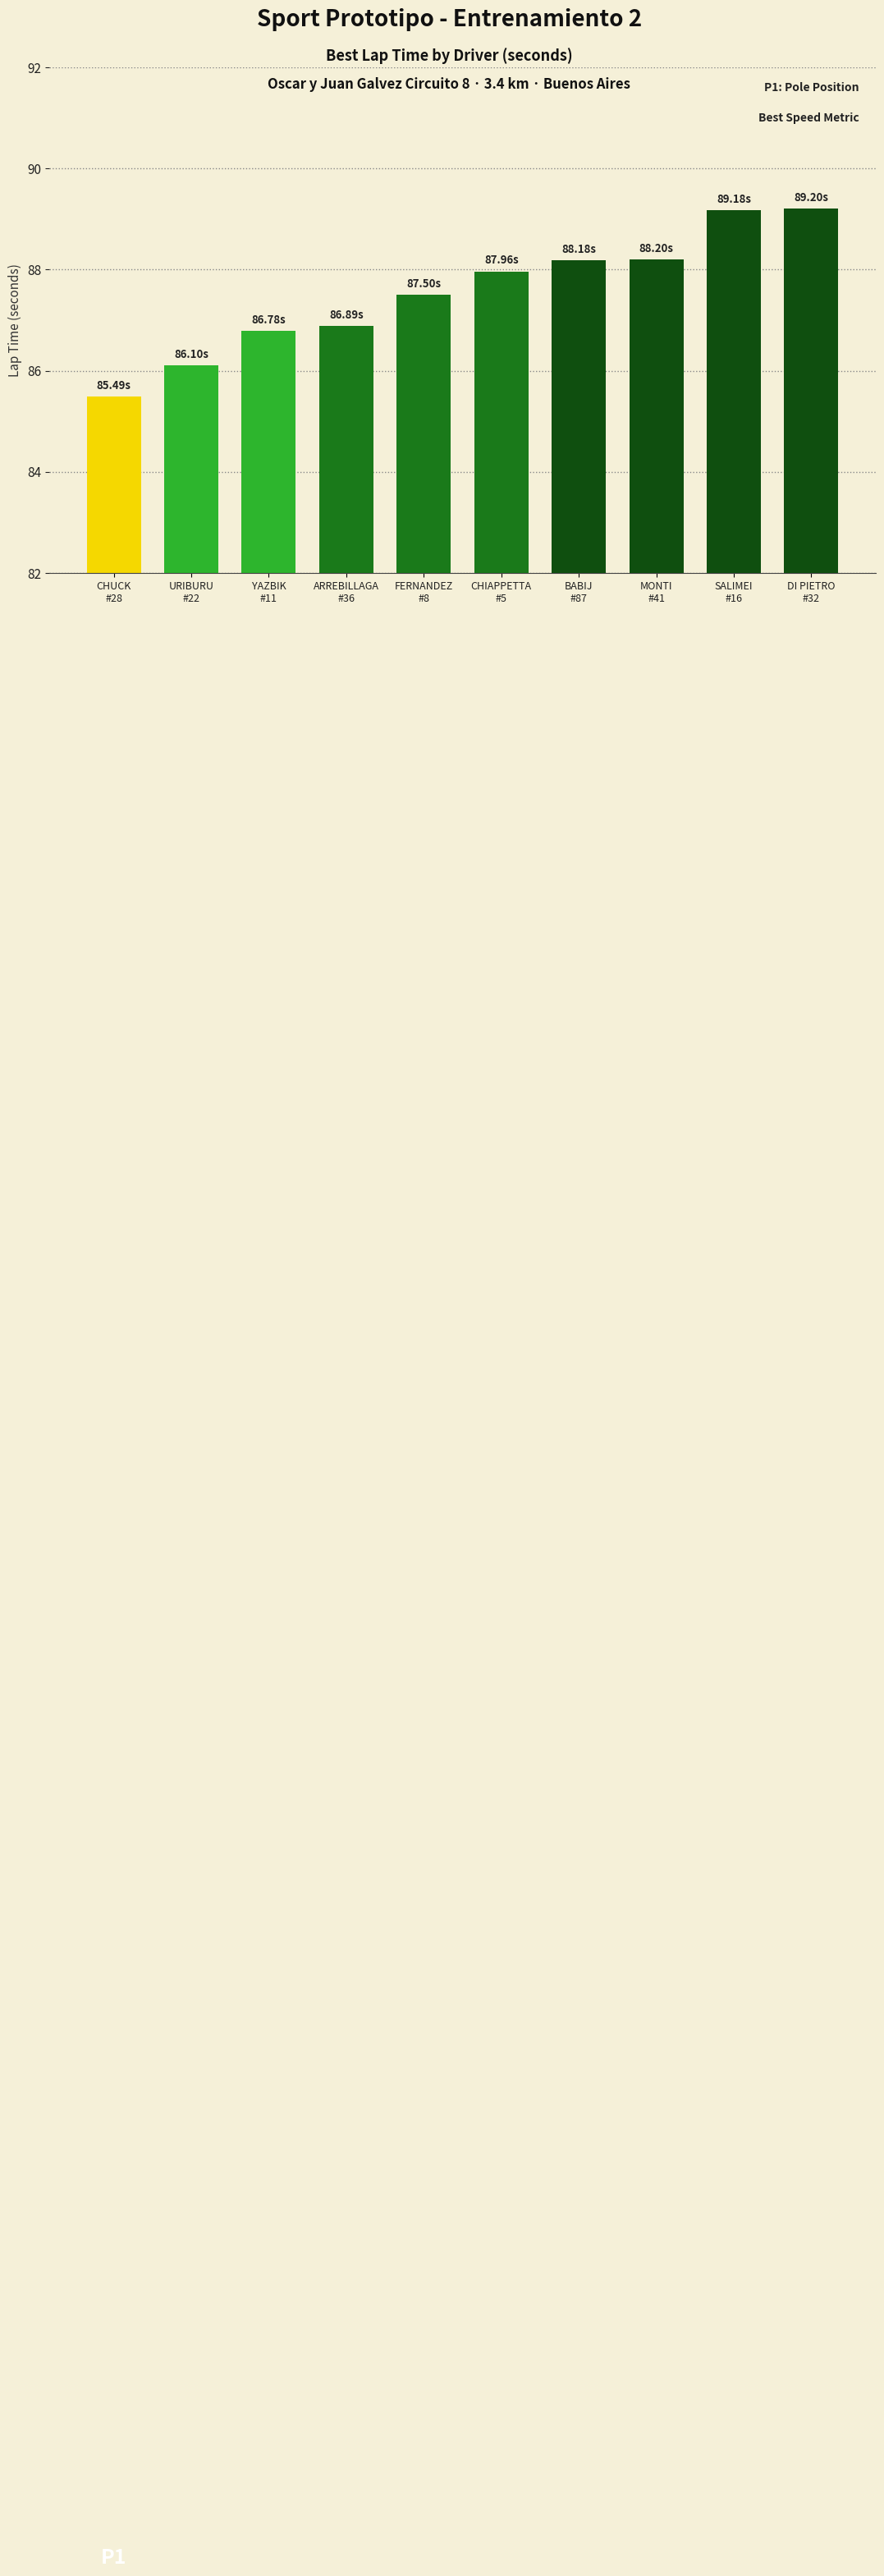

What value does the data have at MONTI
#41?

88.2